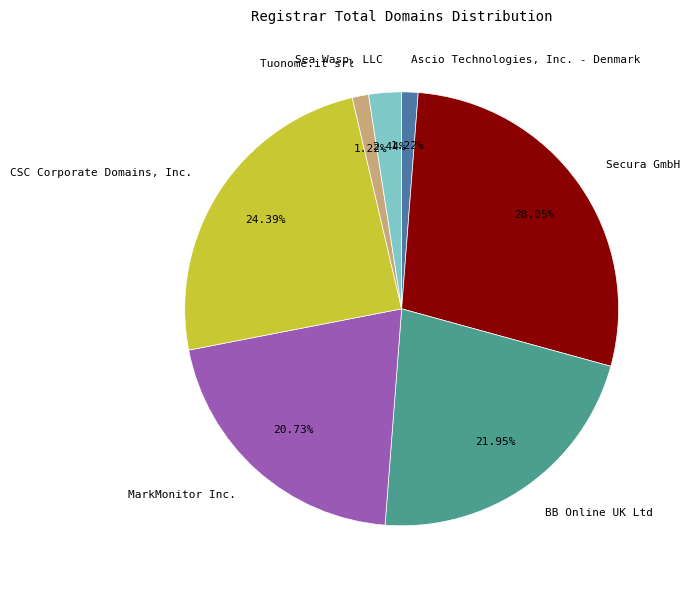

Is there a majority slice in this chart?

No